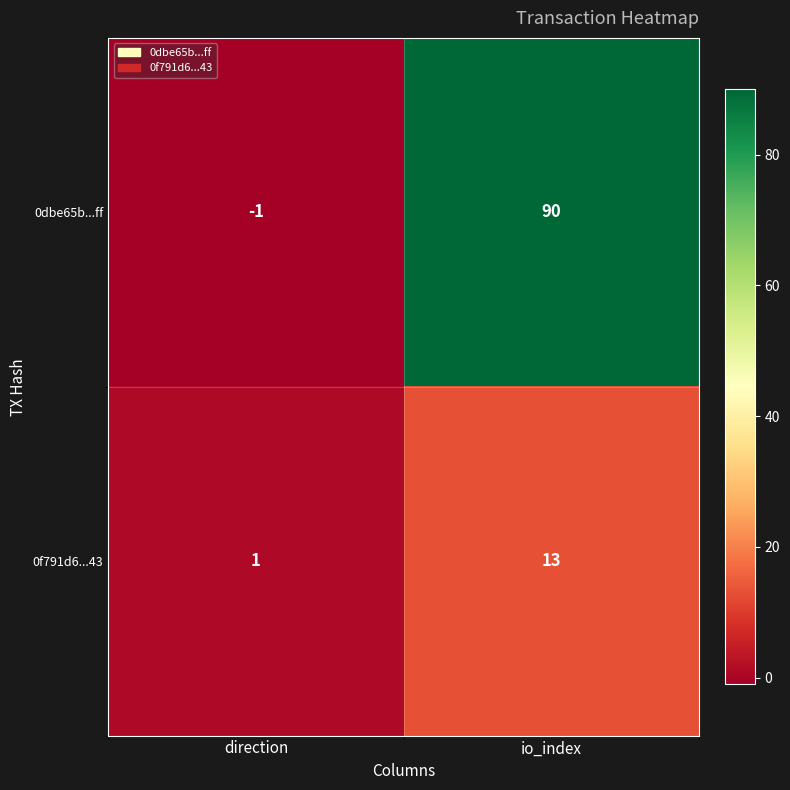

True or false: 0dbe65b...ff has a value of 90 at io_index.

True